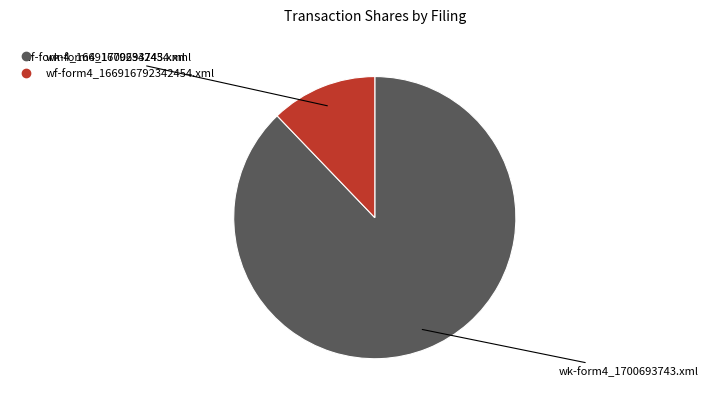

Rank the categories by value from highest to lowest.

wk-form4_1700693743.xml, wf-form4_166916792342454.xml